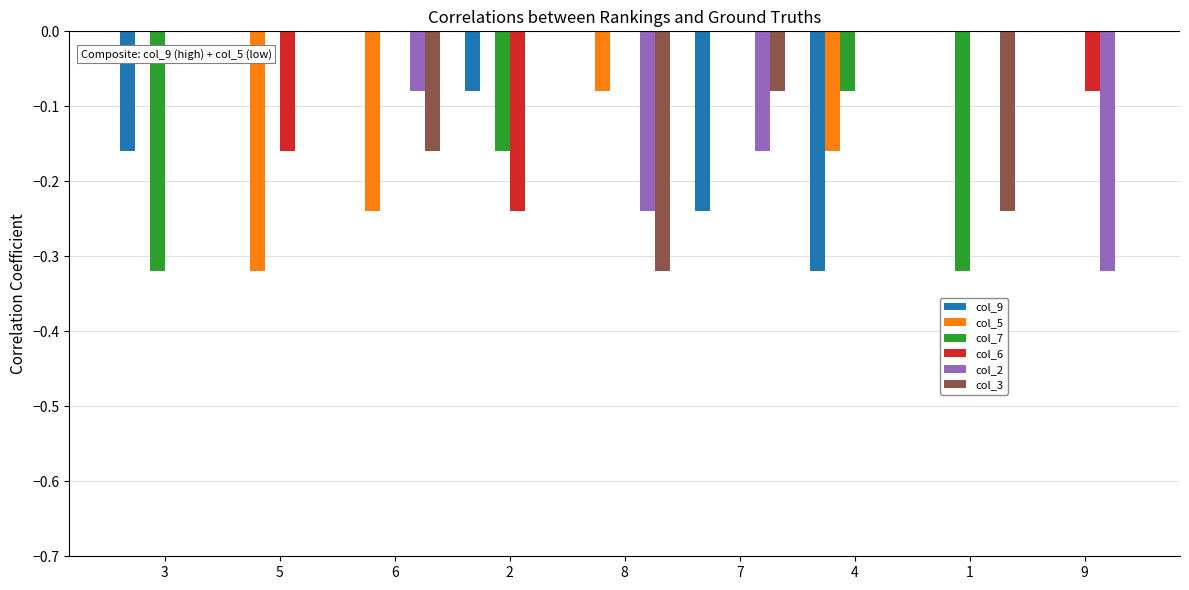

How many negative values does the col_7 series have?

4